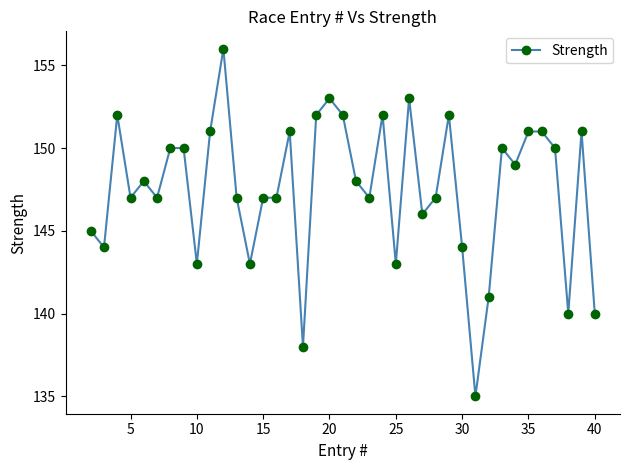

What is the minimum value shown in the chart?

135